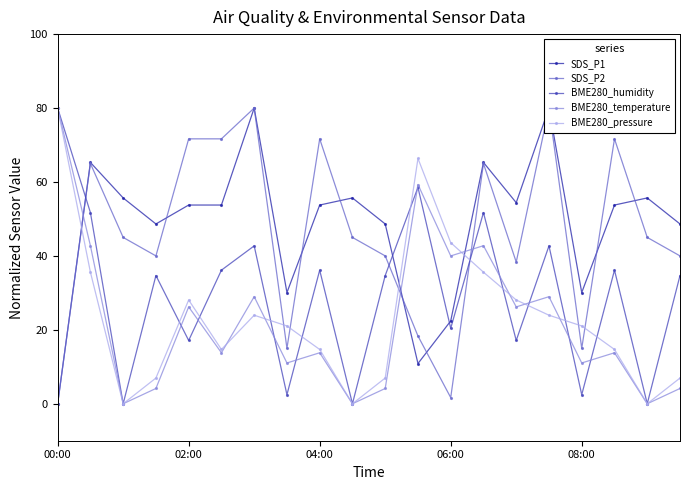

How many data points in BME280_humidity are less than 34?

8